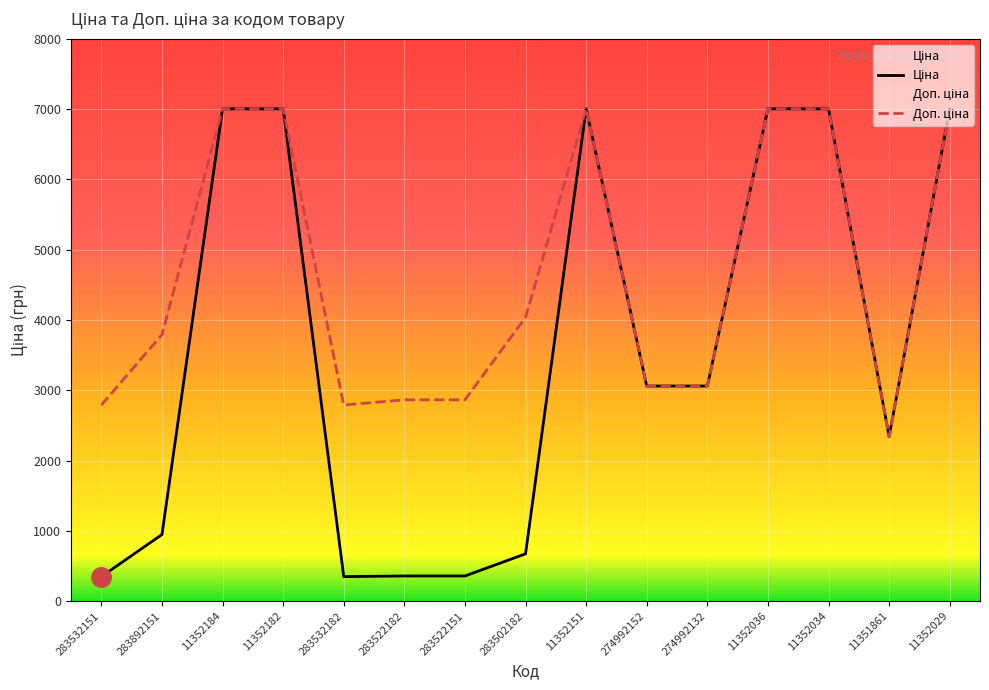

Where is the first local minimum for Доп. ціна?

283532182